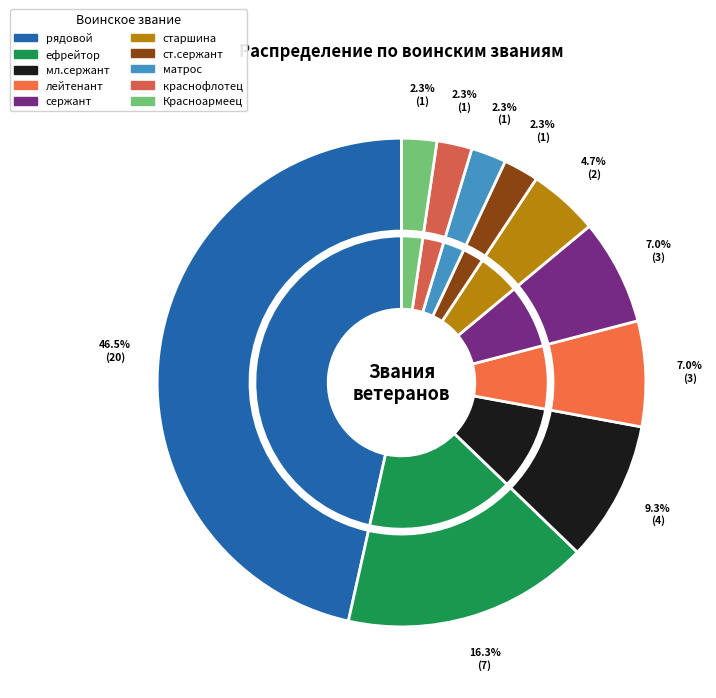

What is the change in value from сержант to Красноармеец?

-2